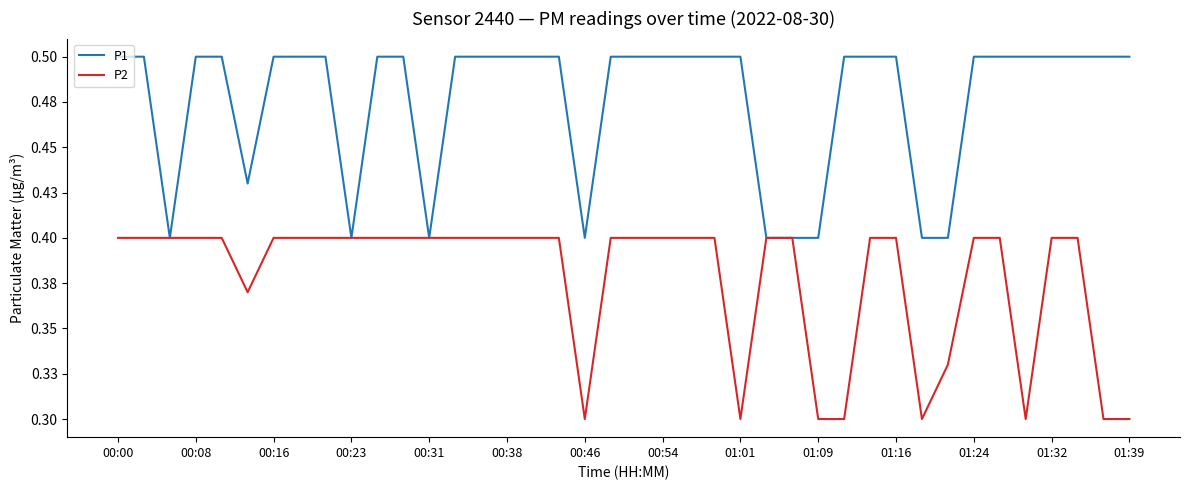

What is the difference between the second highest and second lowest values in the P1 series?

0.1